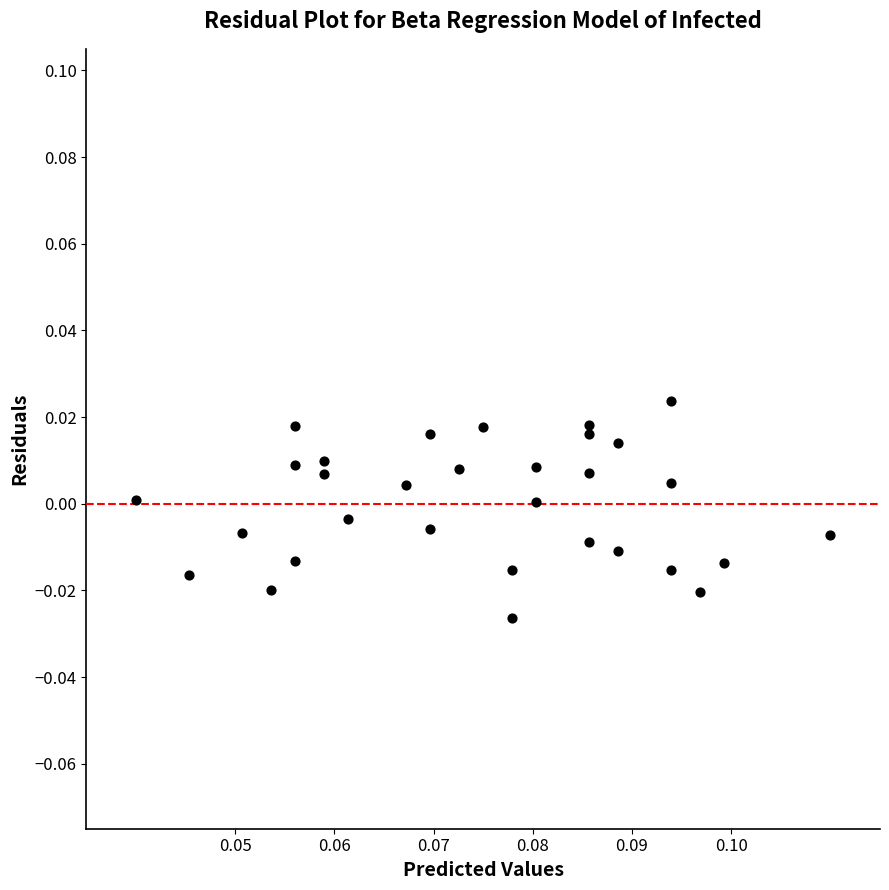

Count the number of points in this scatter plot.

31